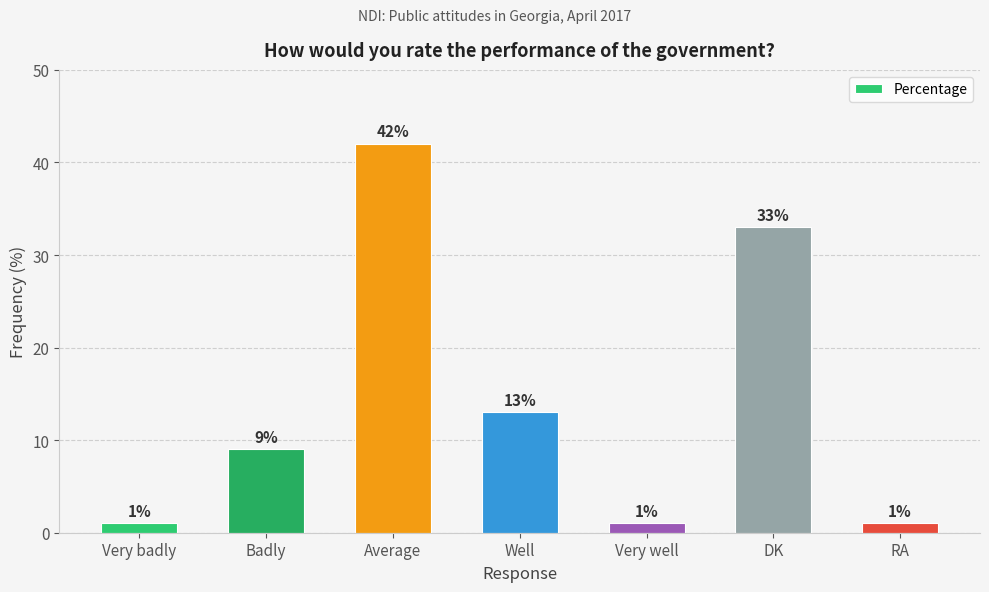

What is the maximum value shown in the chart?

42